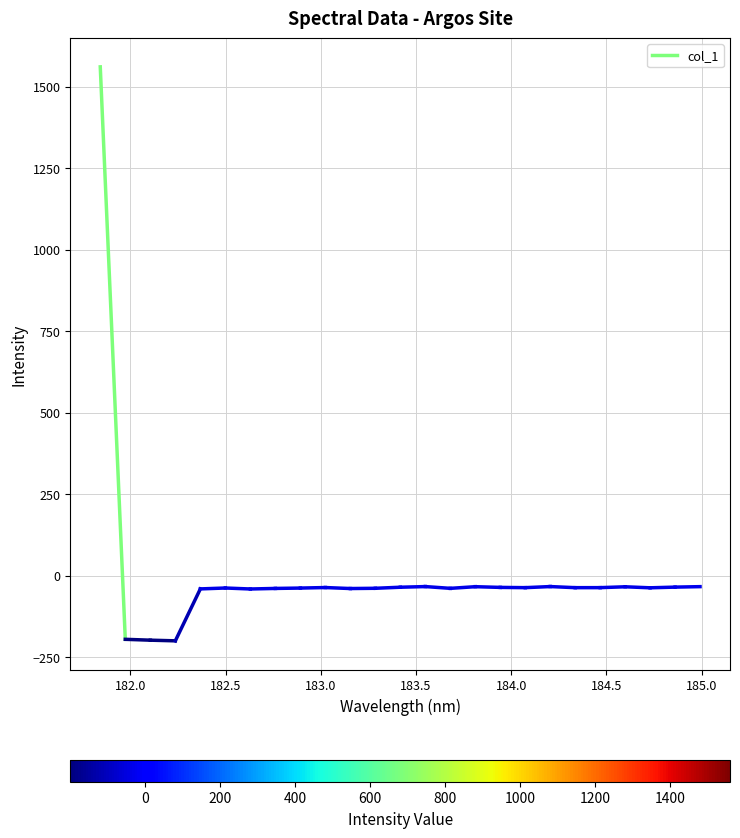

The chart shows a value of 2244.5 at 181.5. True or false?

False